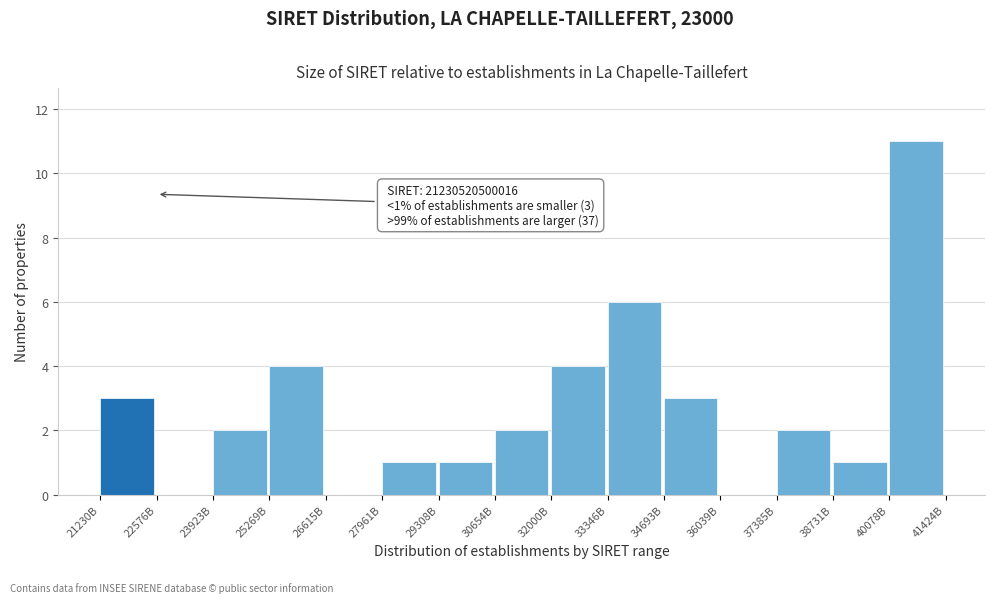

Reading right to left, transcribe all the data shown in this chart.

40078B=11	38731B=1	37385B=2	36039B=0	34693B=3	33346B=6	32000B=4	30654B=2	29308B=1	27961B=1	26615B=0	25269B=4	23923B=2	22576B=0	21230B=3